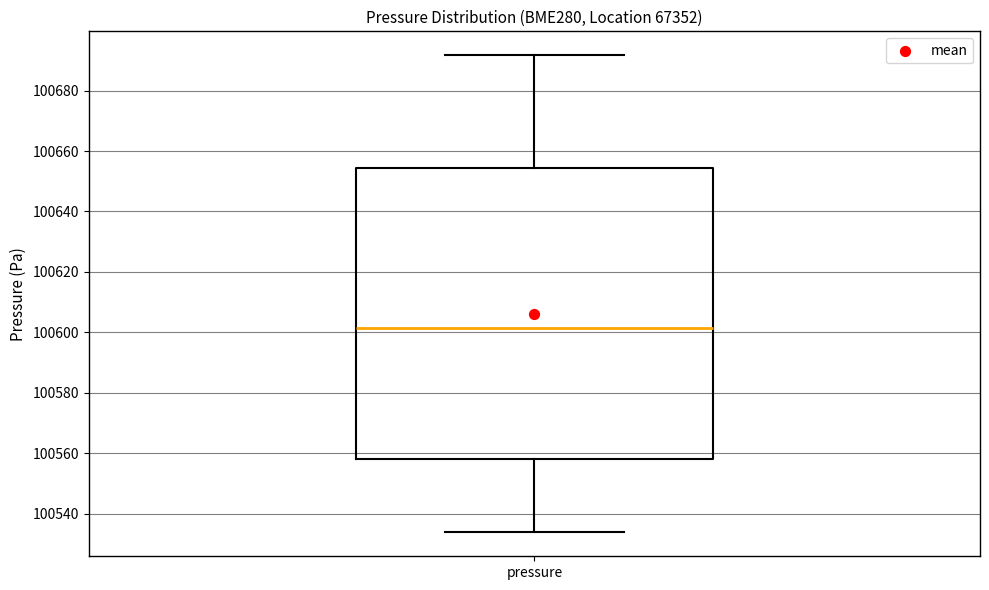

Transcribe this box plot: give where the median line is, the range the box spans, and where the two whiskers end, as read against the y-axis. The values are not printed on the chart, so give them approximately, as read against the axis.

median 100602, box 100558 to 100654, whiskers 100534 to 100692